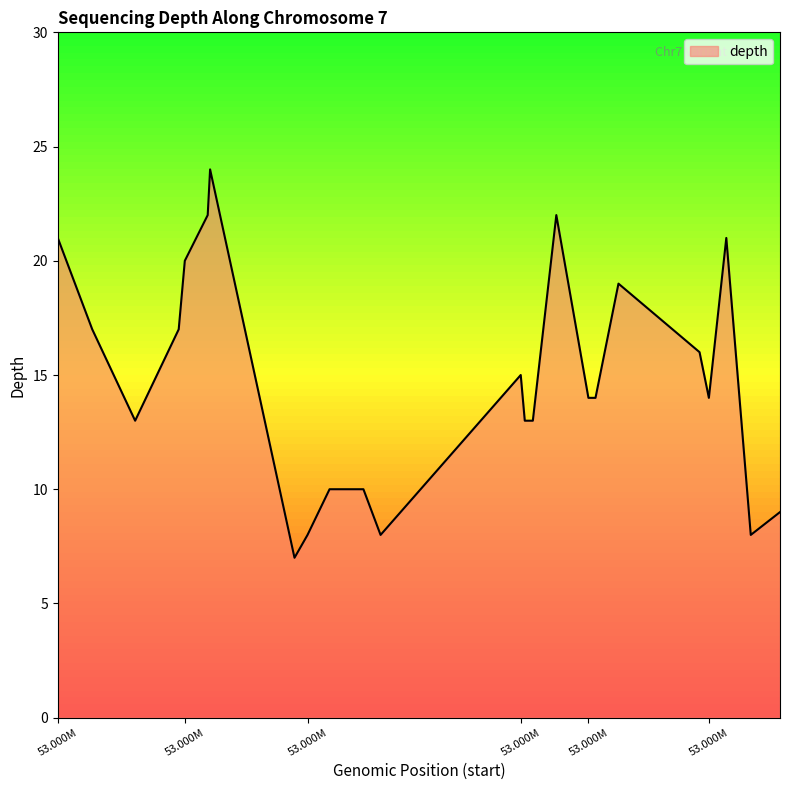

What is the minimum value shown in the chart?

7